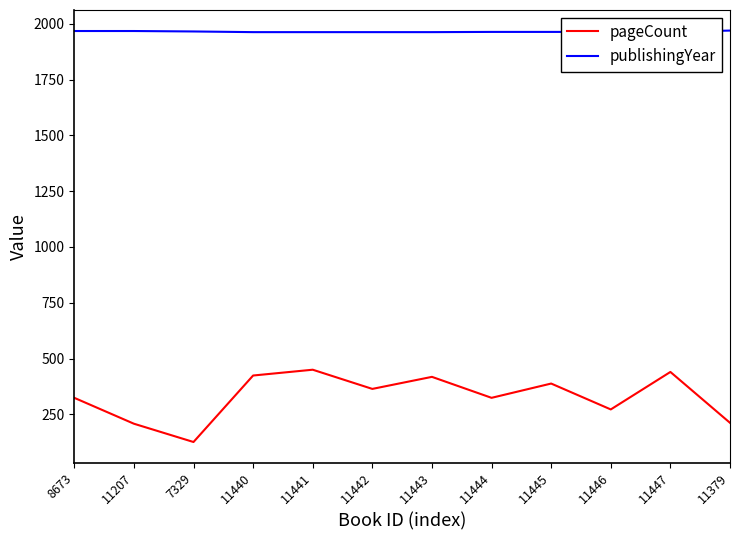

Rank the series by their maximum value, from lowest to highest.

pageCount, publishingYear